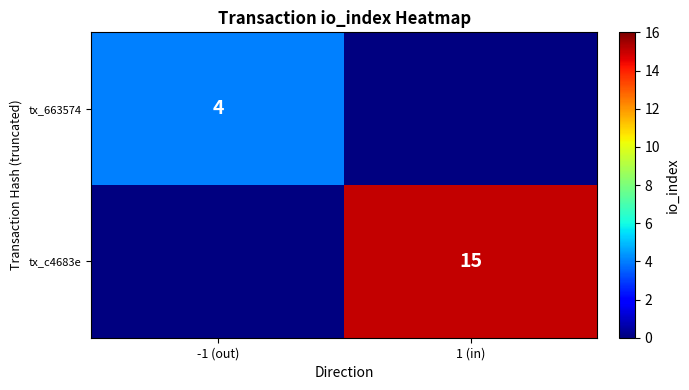

The tx_c4683e series shows 15 at 1 (in). True or false?

True